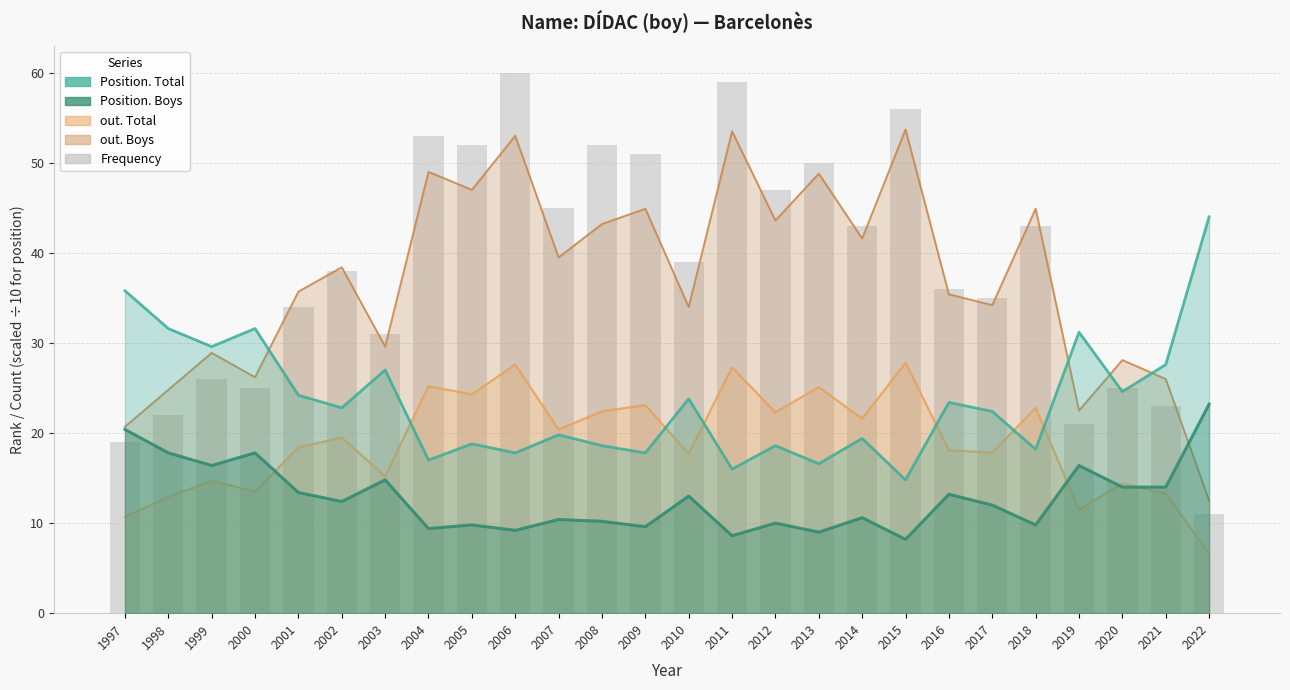

Which category has the lowest value across all series?

2022